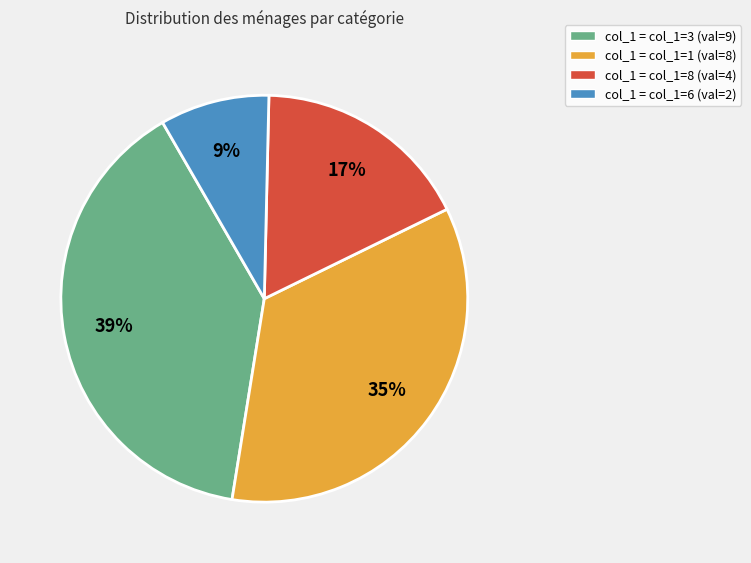

To the nearest percent, what portion does col_1 = col_1=3 (val=9) represent?

39%